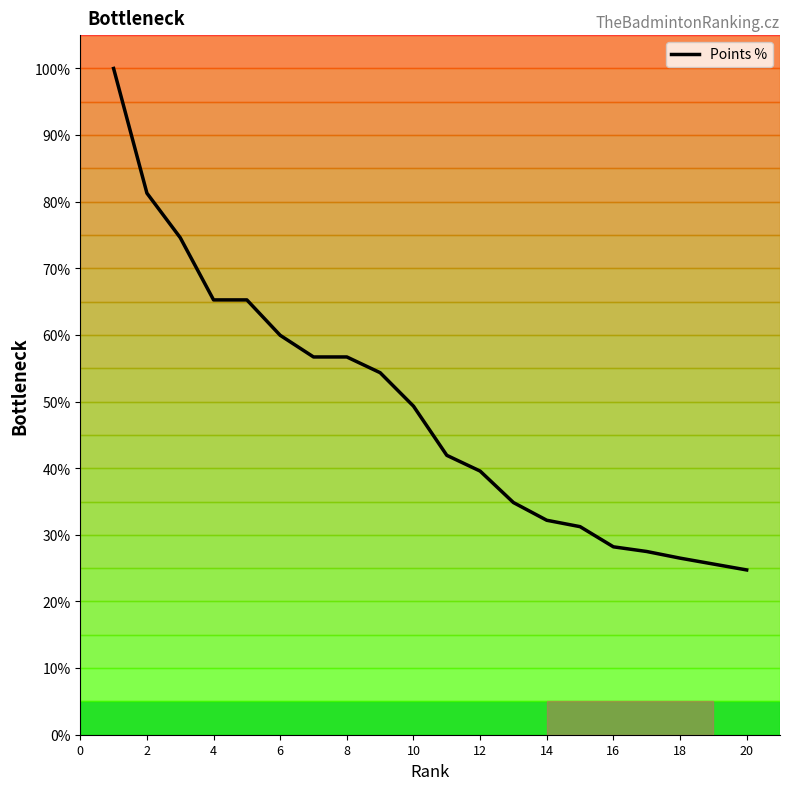

What is the difference between the maximum and minimum values?

75.3